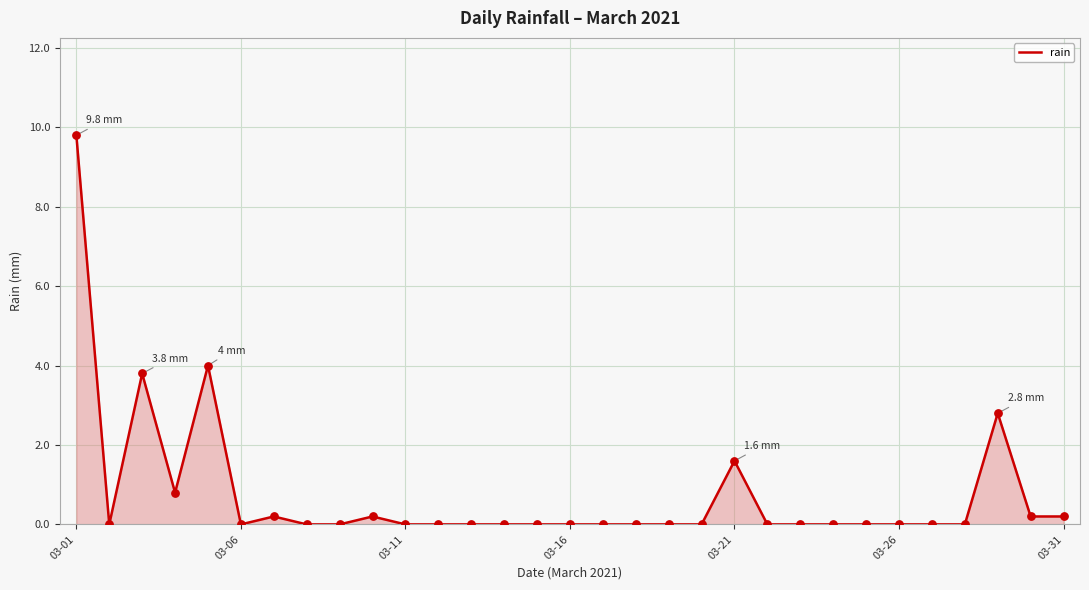

What is the greatest value displayed?

9.8